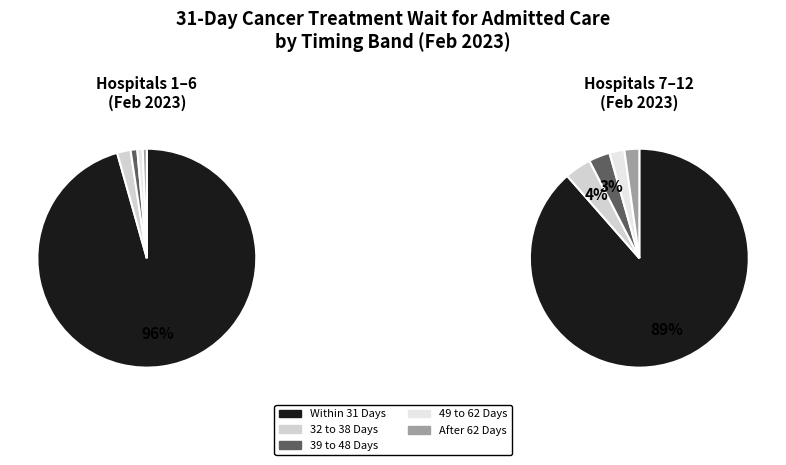

The CALDERDALE slice represents 16% of the pie. True or false?

False